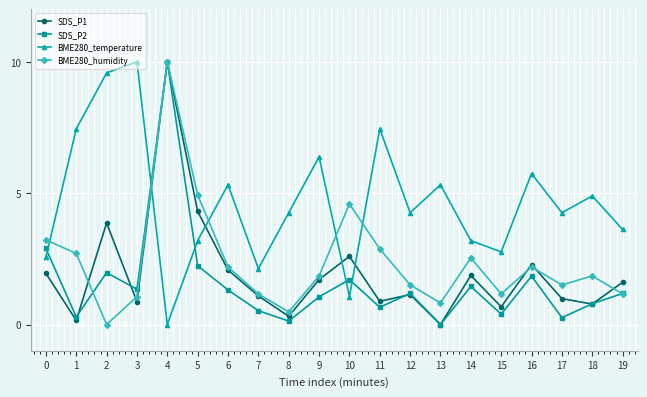

Is it true that BME280_temperature equals 2.0 at 14?

False